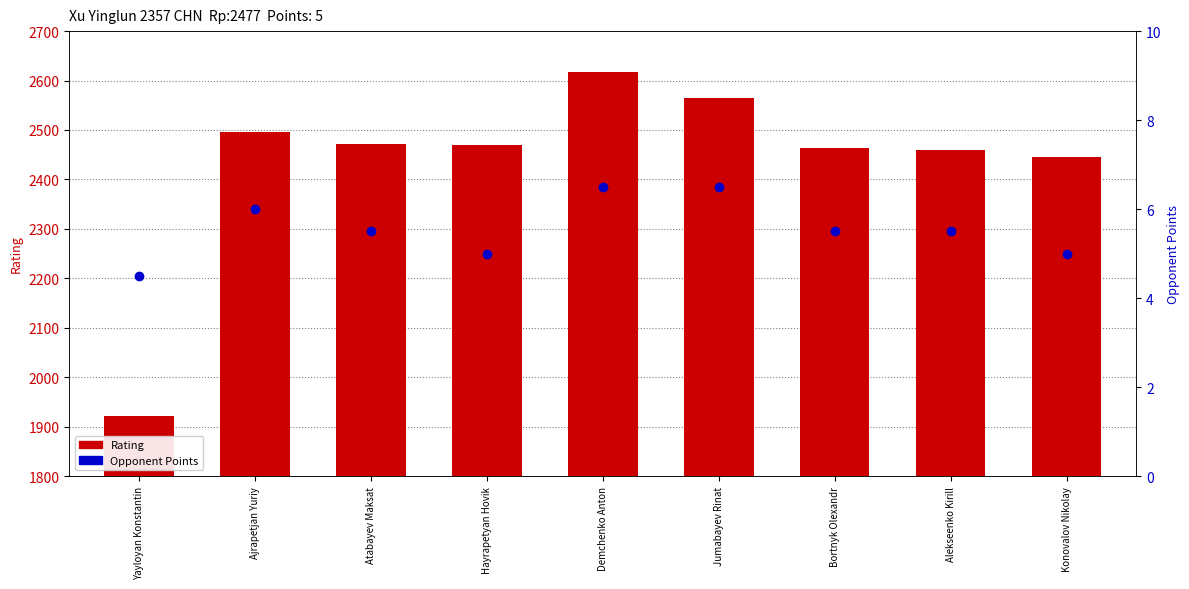

Is the value of Opponent Points at Konovalov Nikolay greater than the value of Rating at Yayloyan Konstantin?

No